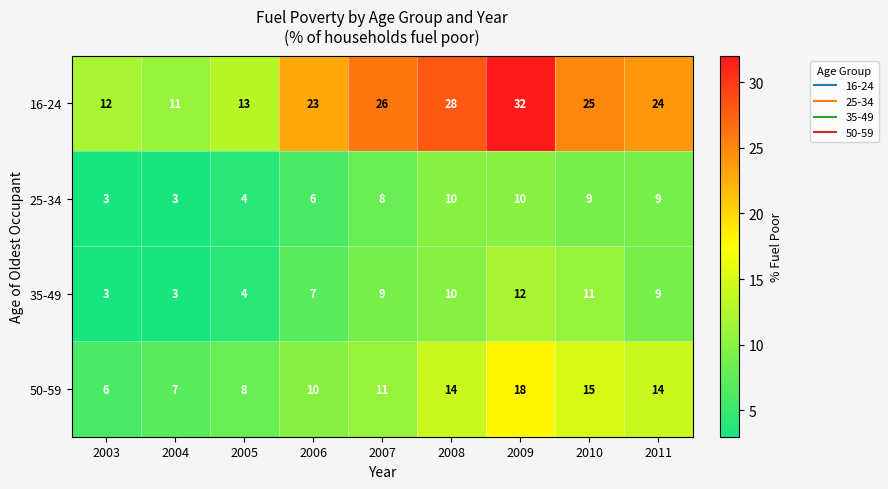

What is the difference between the 16-24 values at 2008 and 2005?

15